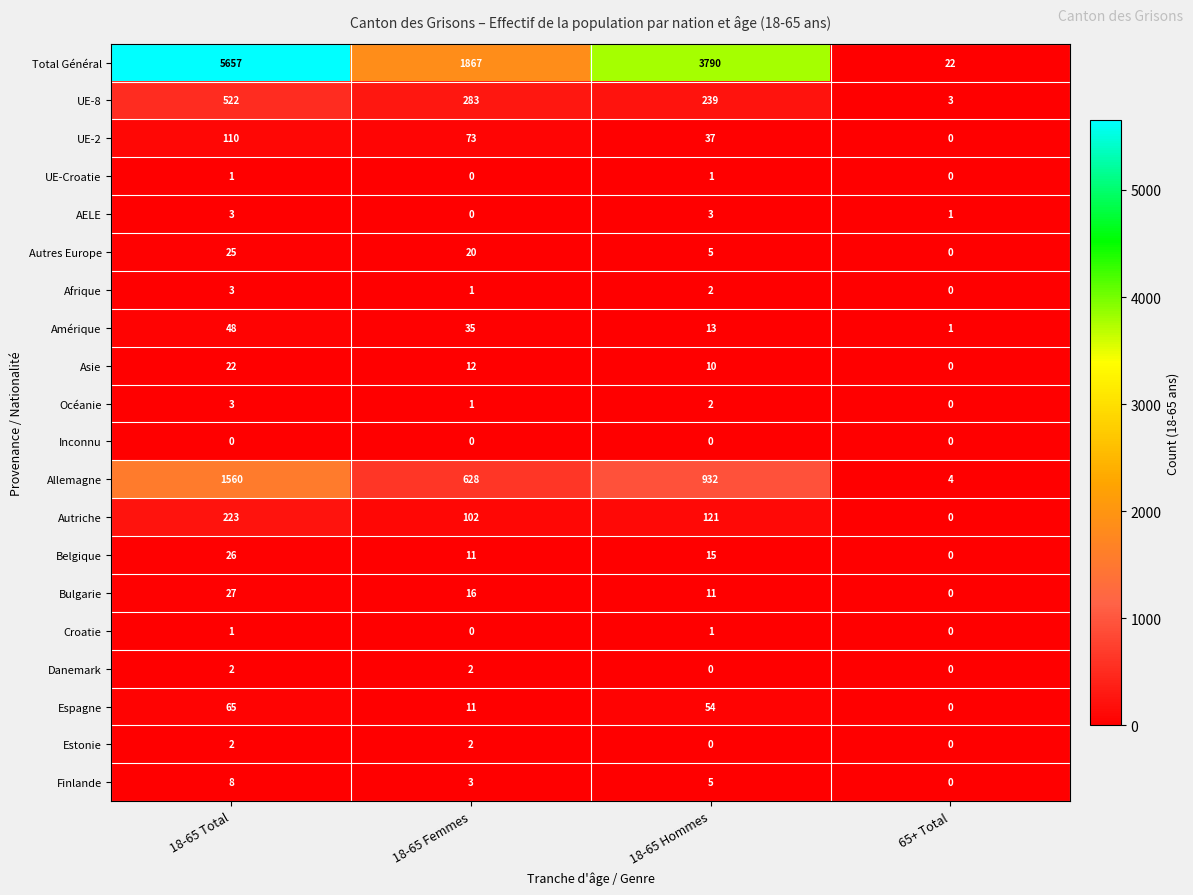

What is the difference between the maximum and minimum values in the Finlande series?

8